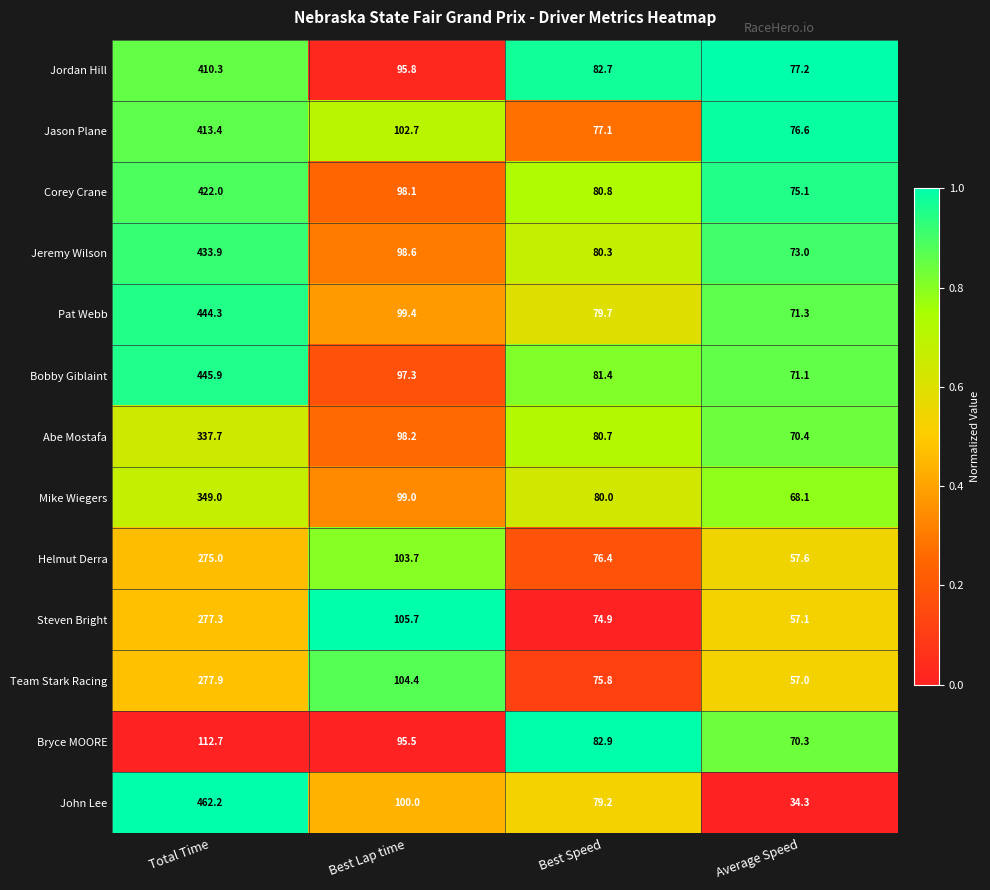

What is the difference between the Mike Wiegers values at Average Speed and Best Speed?

11.9